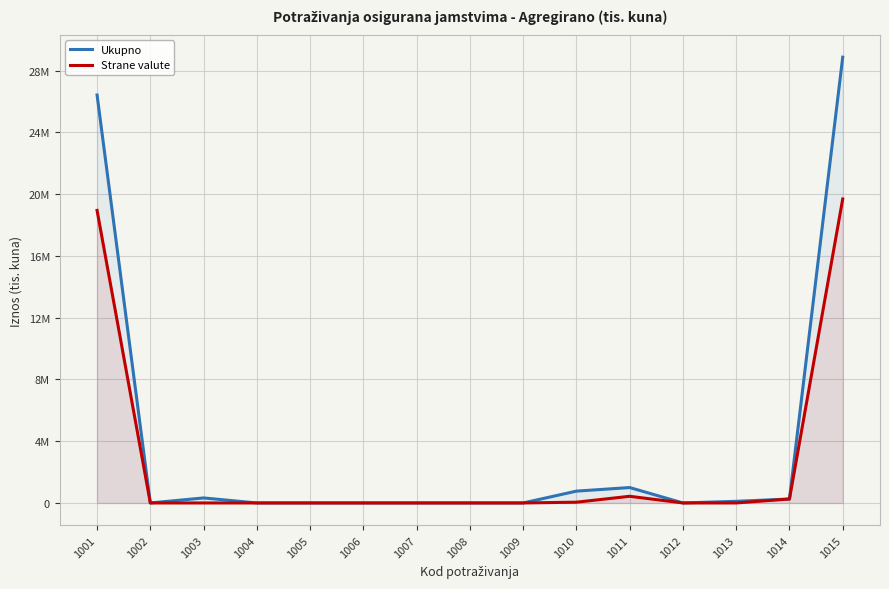

Reading left to right, list all the values displayed in this chart.

Ukupno: 1001=26416173	1002=0	1003=325086	1004=0	1005=0	1006=0	1007=0	1008=0	1009=0	1010=765887	1011=997520	1012=0	1013=106603	1014=255452	1015=28866721
Strane valute: 1001=18945030	1002=0	1003=0	1004=0	1005=0	1006=0	1007=0	1008=0	1009=0	1010=49272	1011=431742	1012=0	1013=1116	1014=255452	1015=19682611